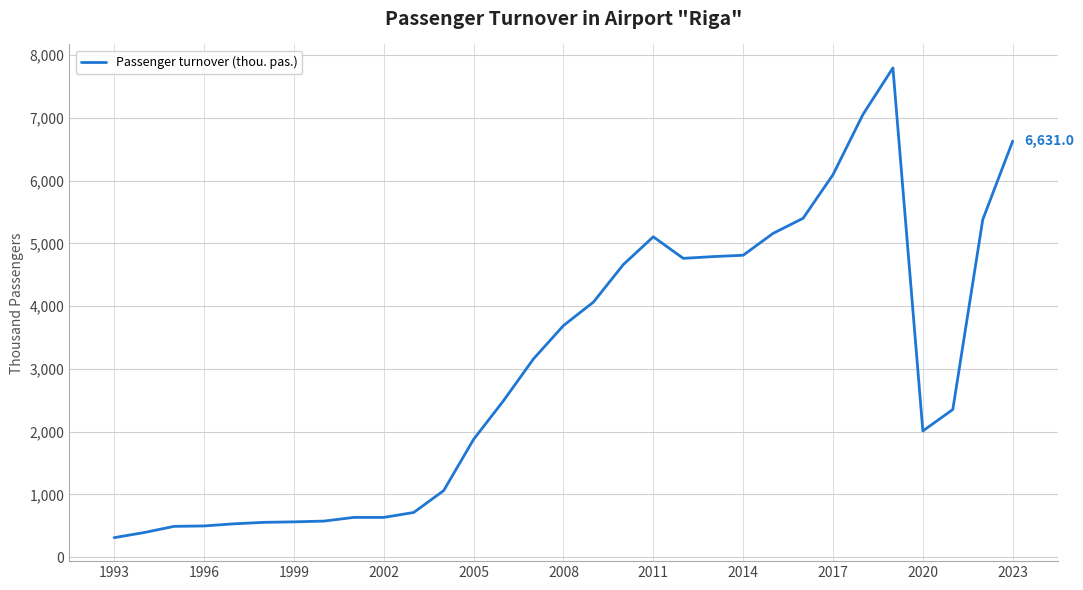

What is the minimum value shown in the chart?

310.6